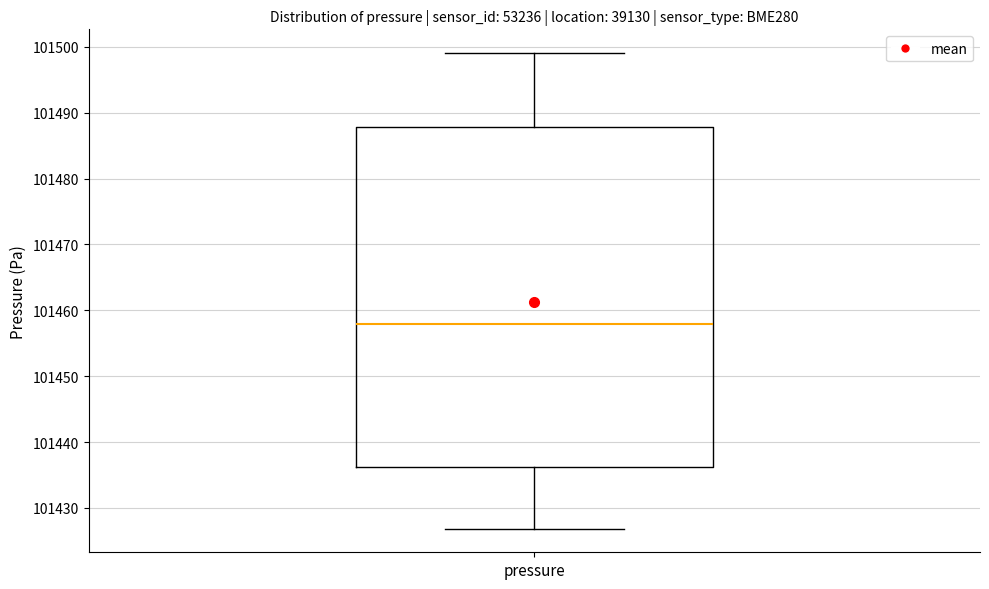

Transcribe this box plot: give where the median line is, the range the box spans, and where the two whiskers end, as read against the y-axis. The values are not printed on the chart, so give them approximately, as read against the axis.

median 101458, box 101436 to 101488, whiskers 101427 to 101499